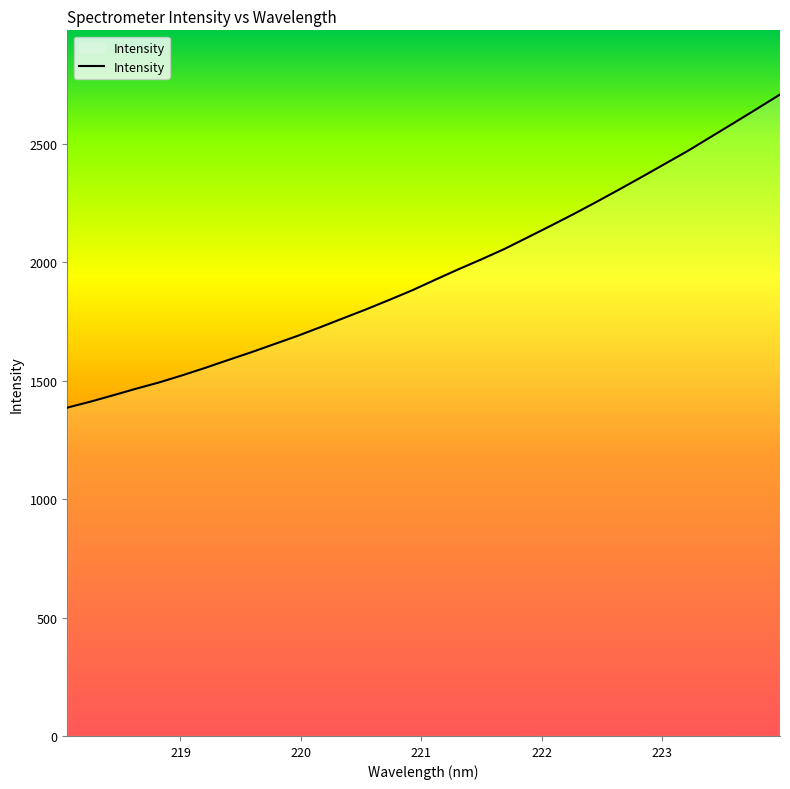

What is the greatest value displayed?

2709.5